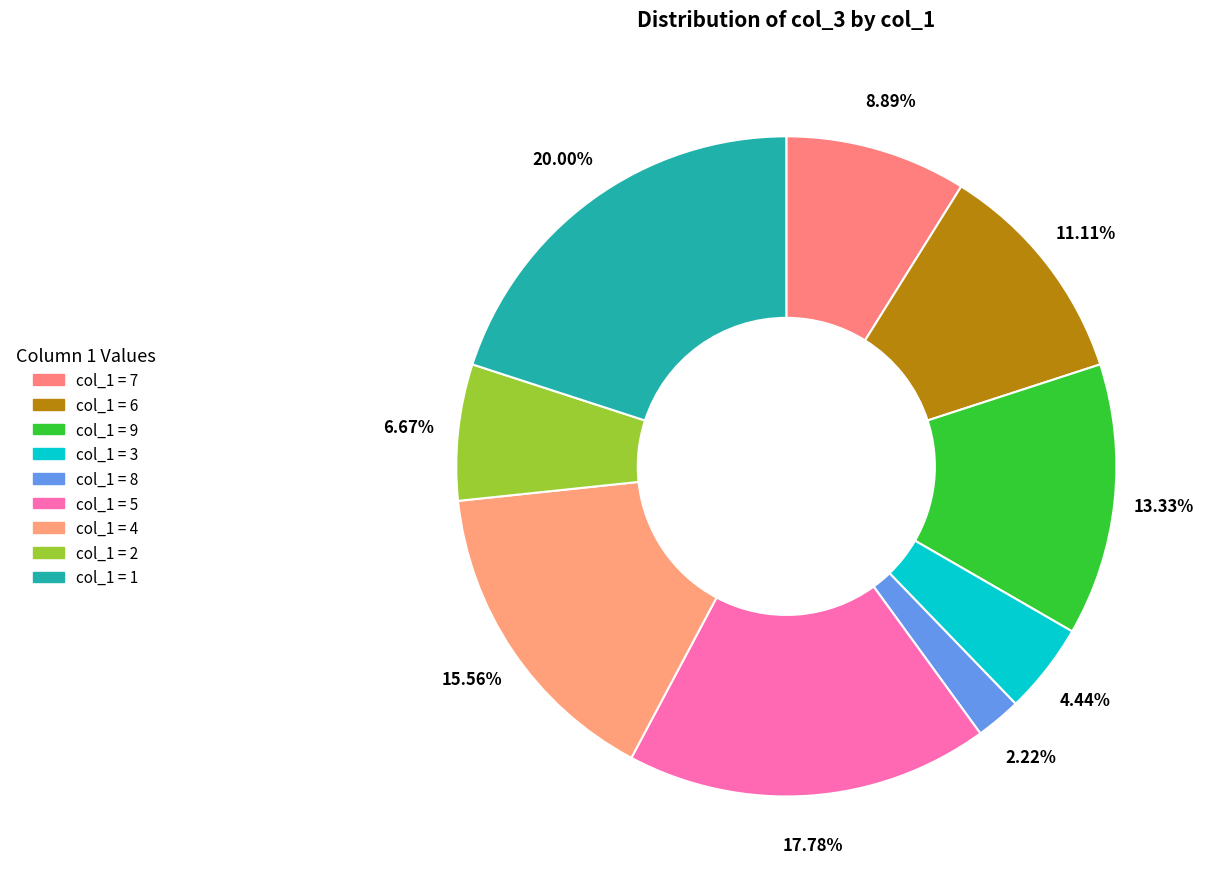

Count the number of slices in the pie.

9